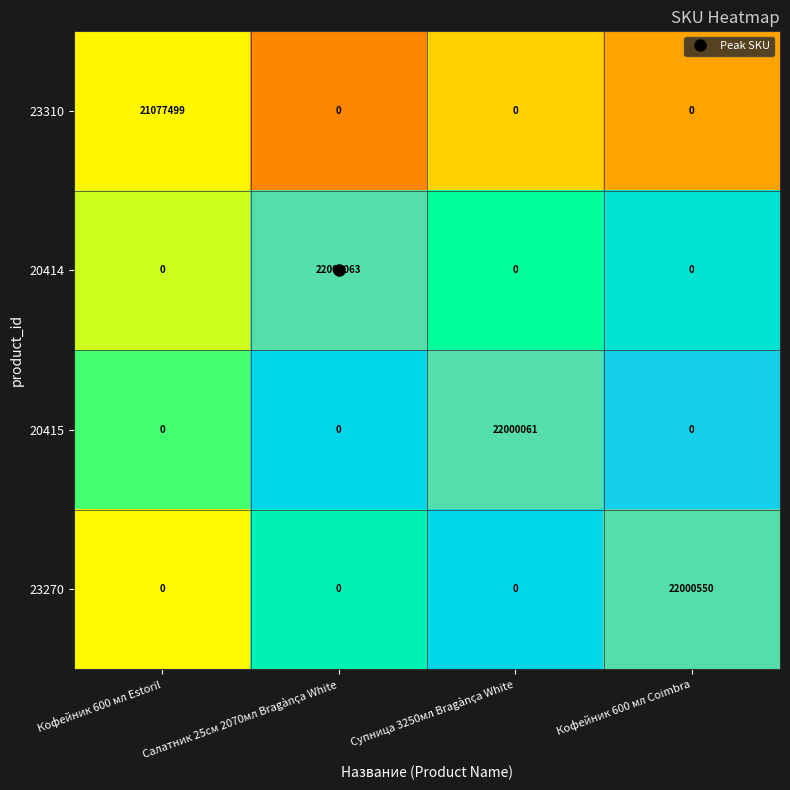

Between Кофейник 600 мл Estoril and Супница 3250мл Bragànça White, which series saw the biggest shift?

20415